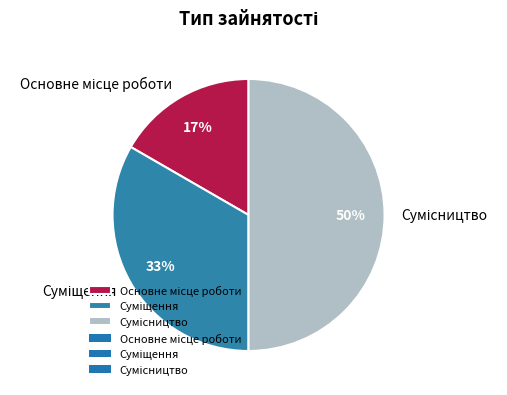

To the nearest percent, what is the average slice percentage?

33%